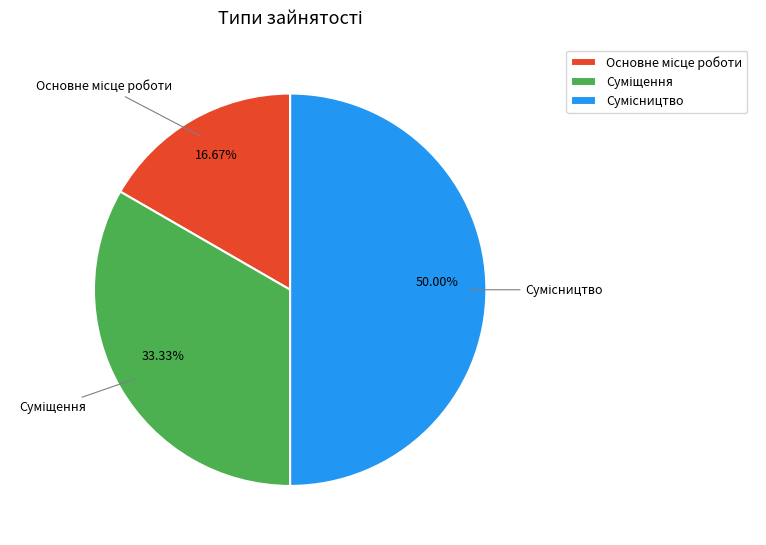

How many slices are in this pie chart?

3